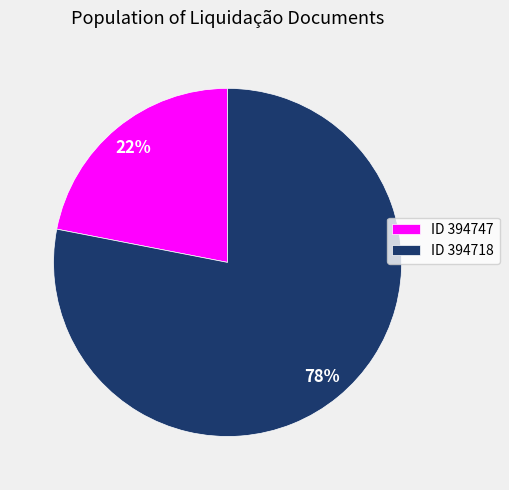

Count the number of slices in the pie.

2